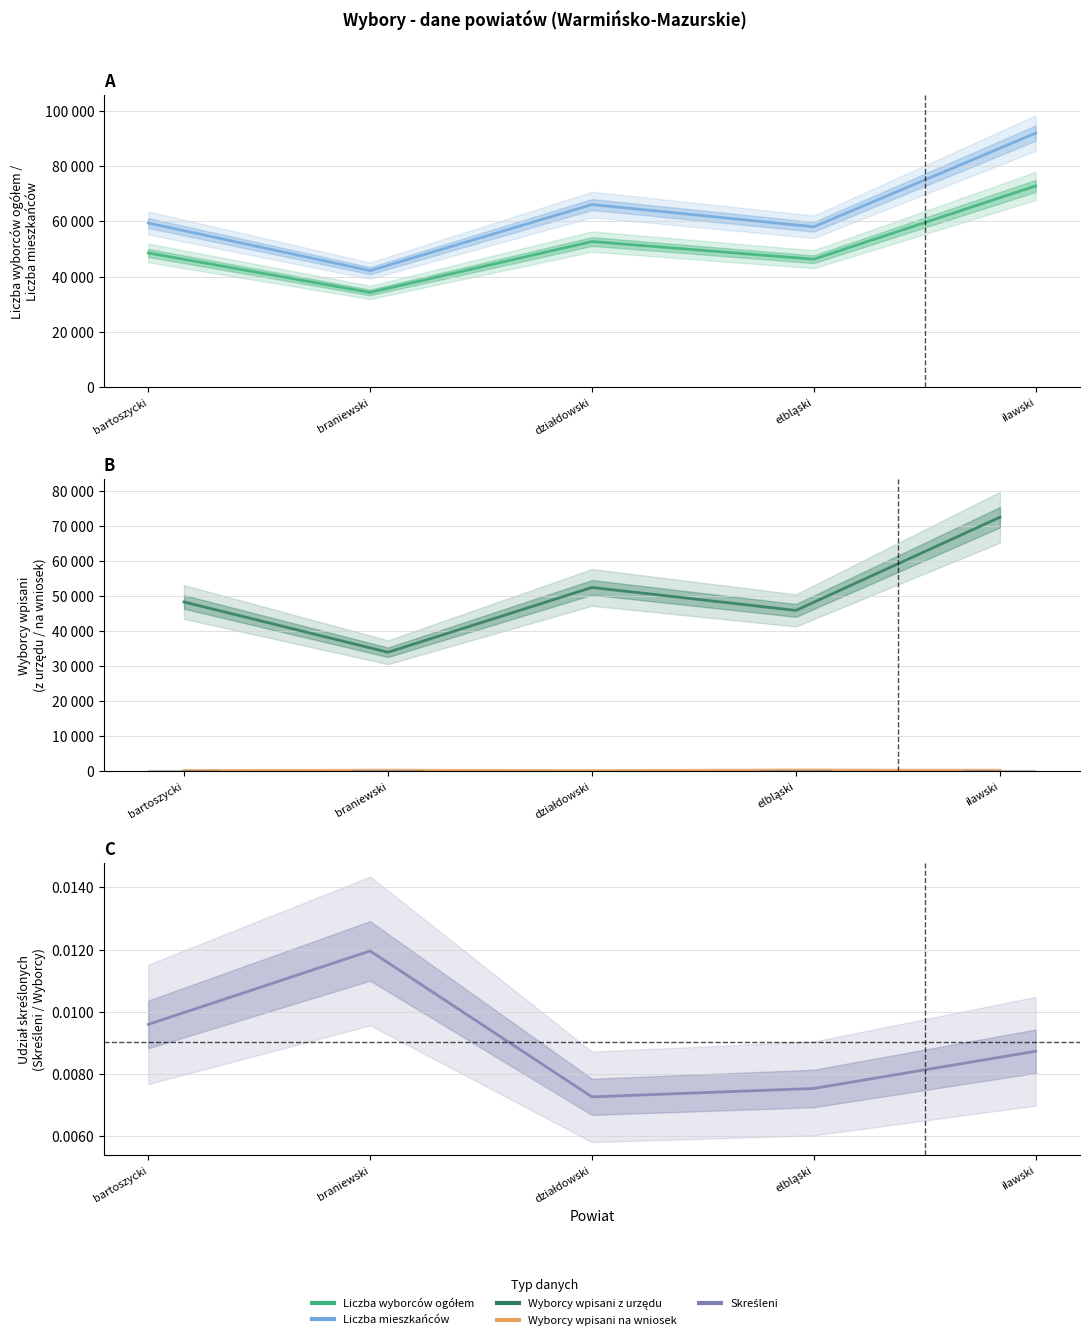

Count the Skreśleni / Wyborcy ogółem values in the range 0 to 1.

5